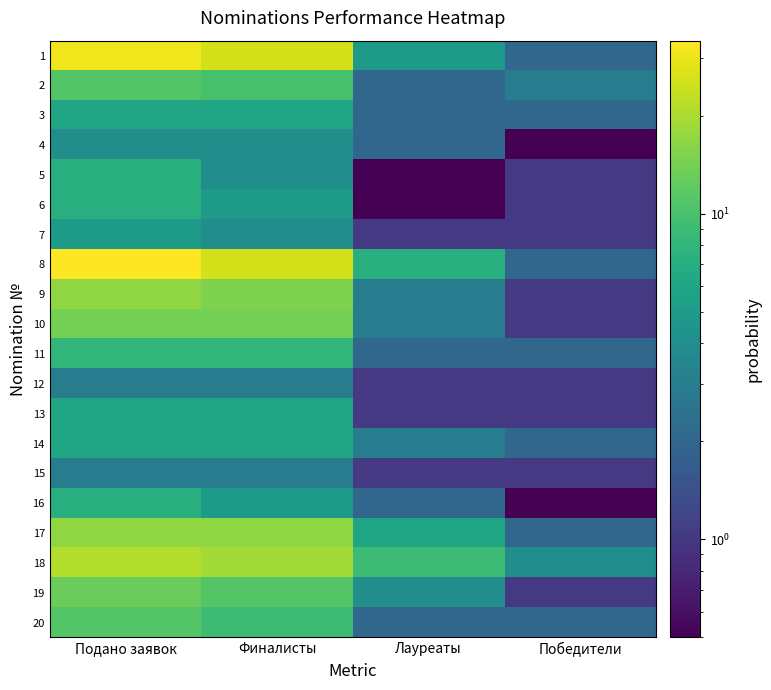

At how many categories does at least one series exceed 20?

2